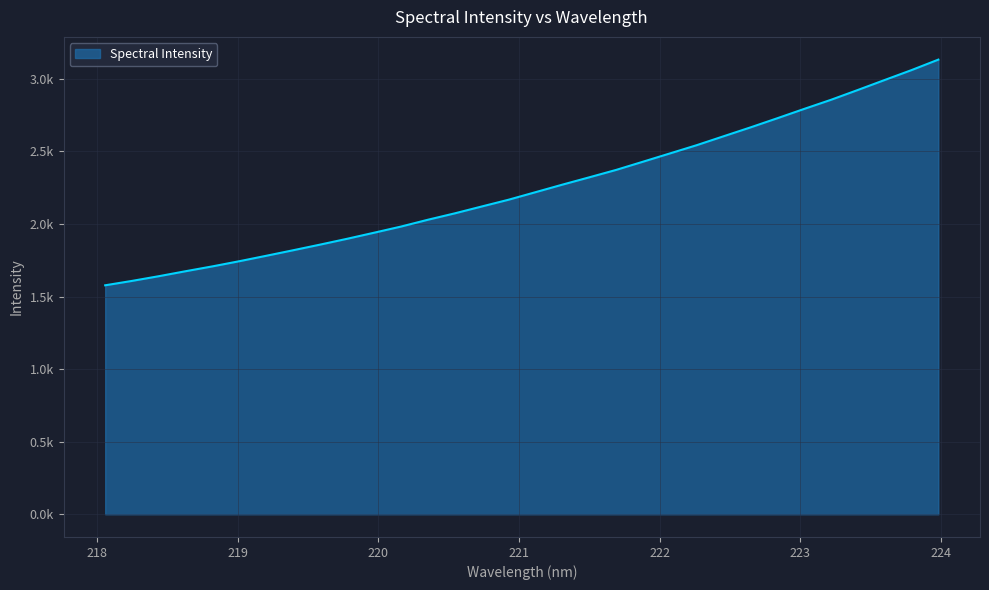

At which label is the value closest to 2355?

221.6902